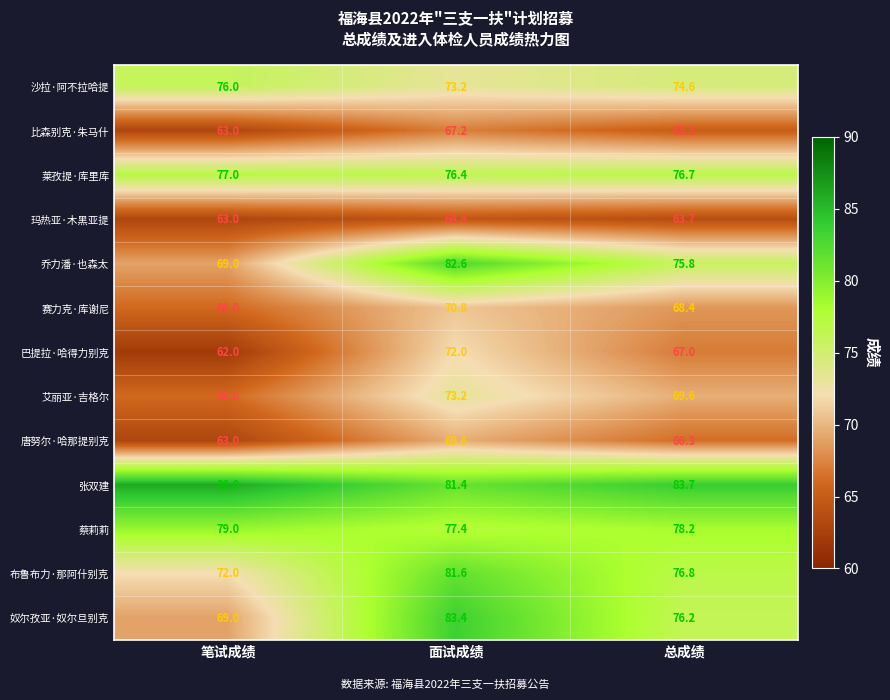

Rank the series by their maximum value, from highest to lowest.

张双建, 奴尔孜亚·奴尔旦别克, 乔力潘·也森太, 布鲁布力·那阿什别克, 蔡莉莉, 莱孜提·库里库, 沙拉·阿不拉哈提, 艾丽亚·吉格尔, 巴提拉·哈得力别克, 赛力克·库谢尼, 唐努尔·哈那提别克, 比森别克·朱马什, 玛热亚·木黑亚提